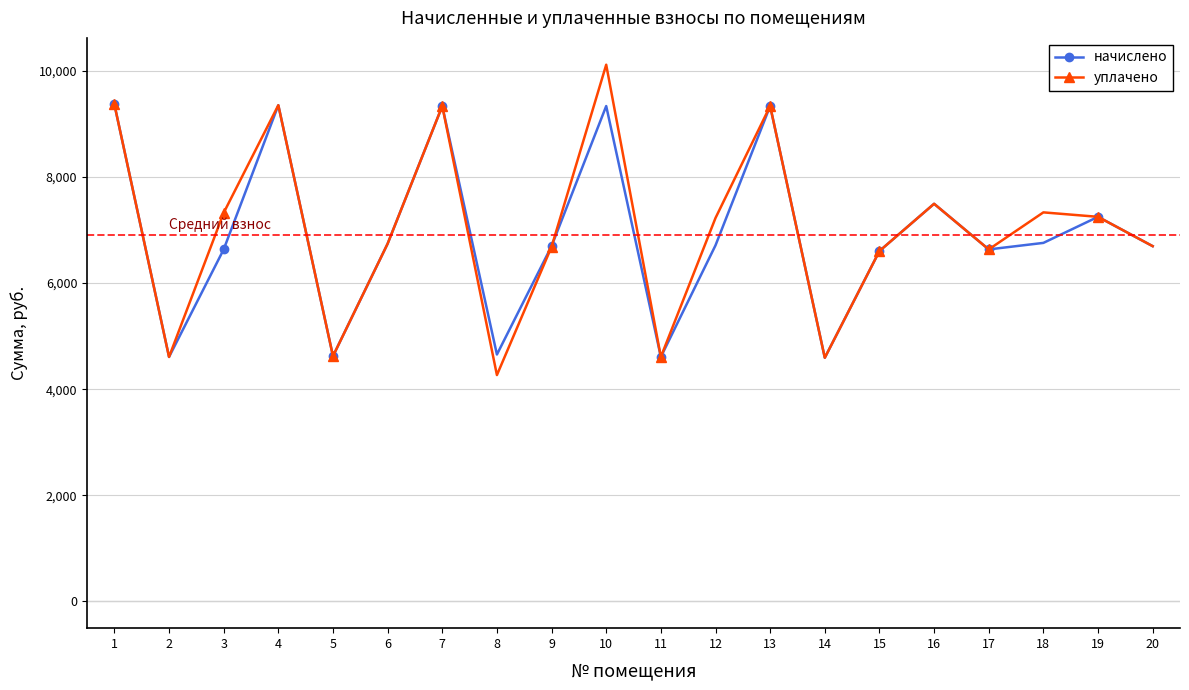

What is the maximum value shown in the chart?

10117.9